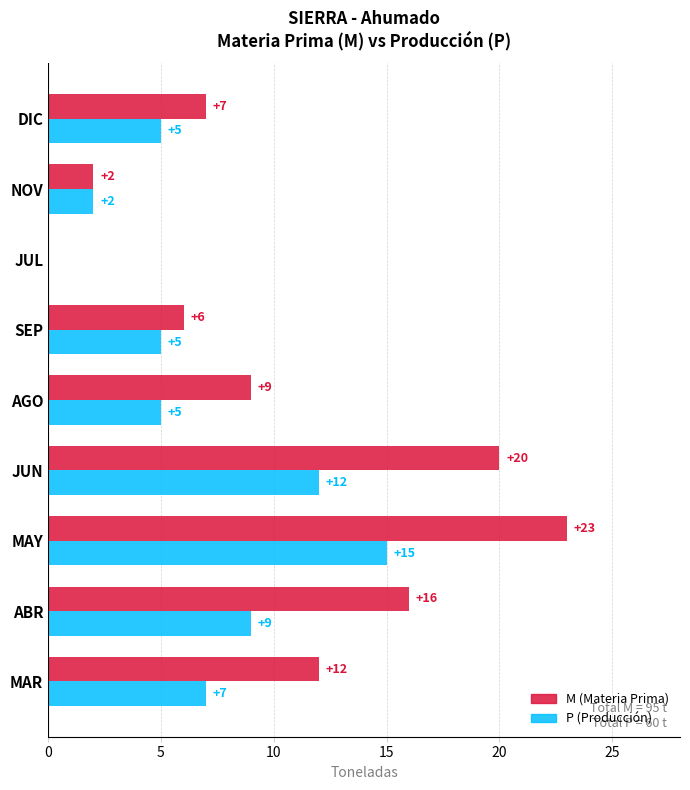

At which category is the sum across all series the highest?

MAY